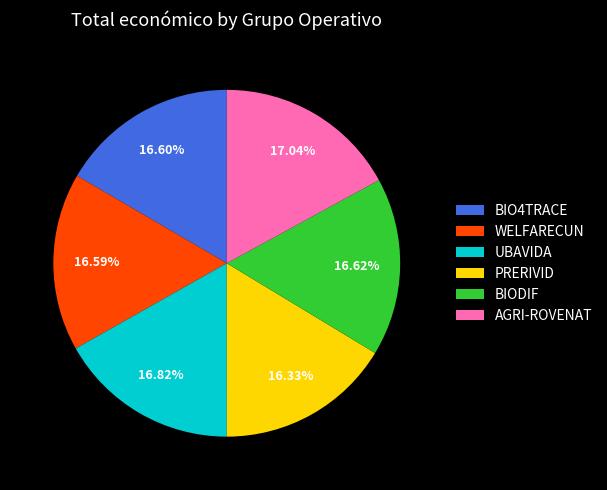

Do PRERIVID and BIODIF together represent more than half of the pie?

No